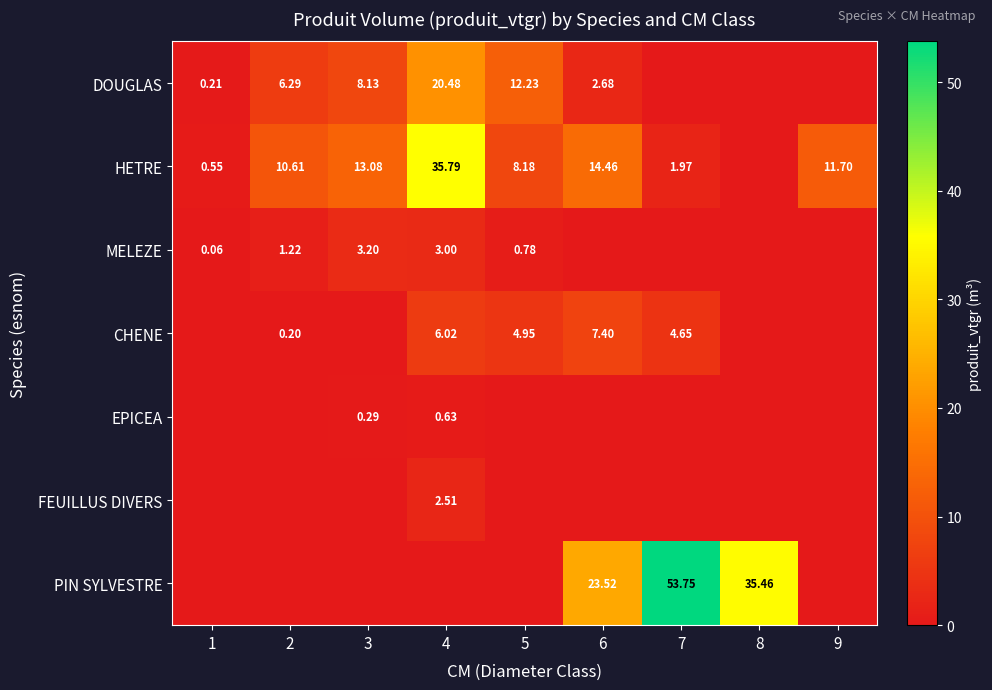

At which category is the sum across all series the highest?

4